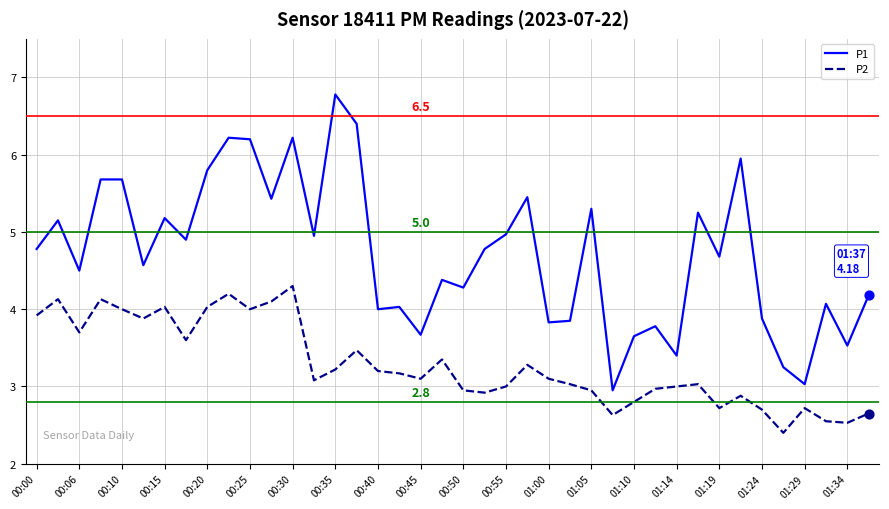

At how many categories does at least one series exceed 5?

15